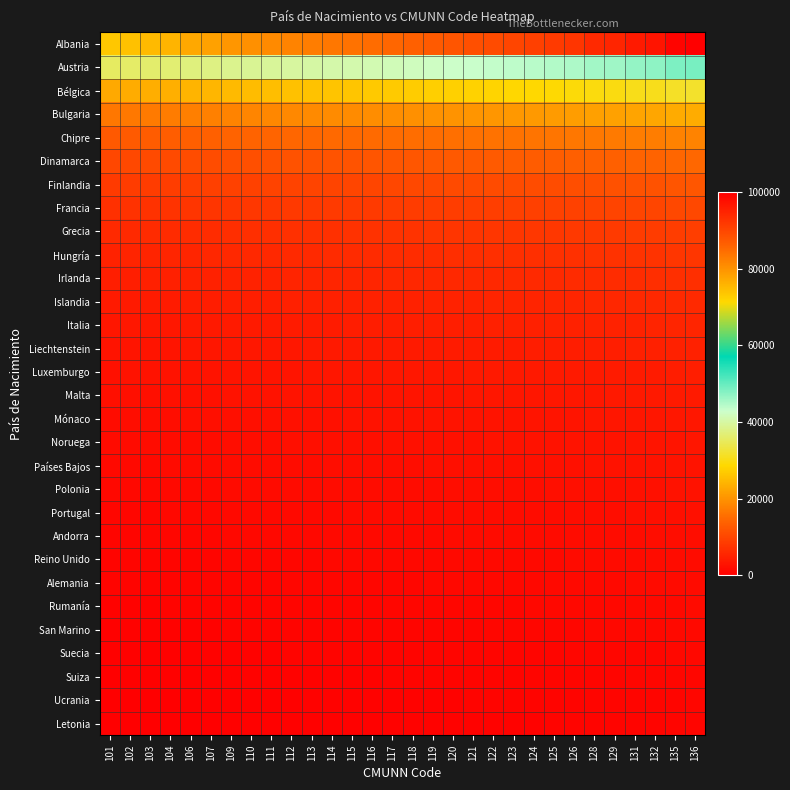

At how many categories does at least one series exceed 72345?

30